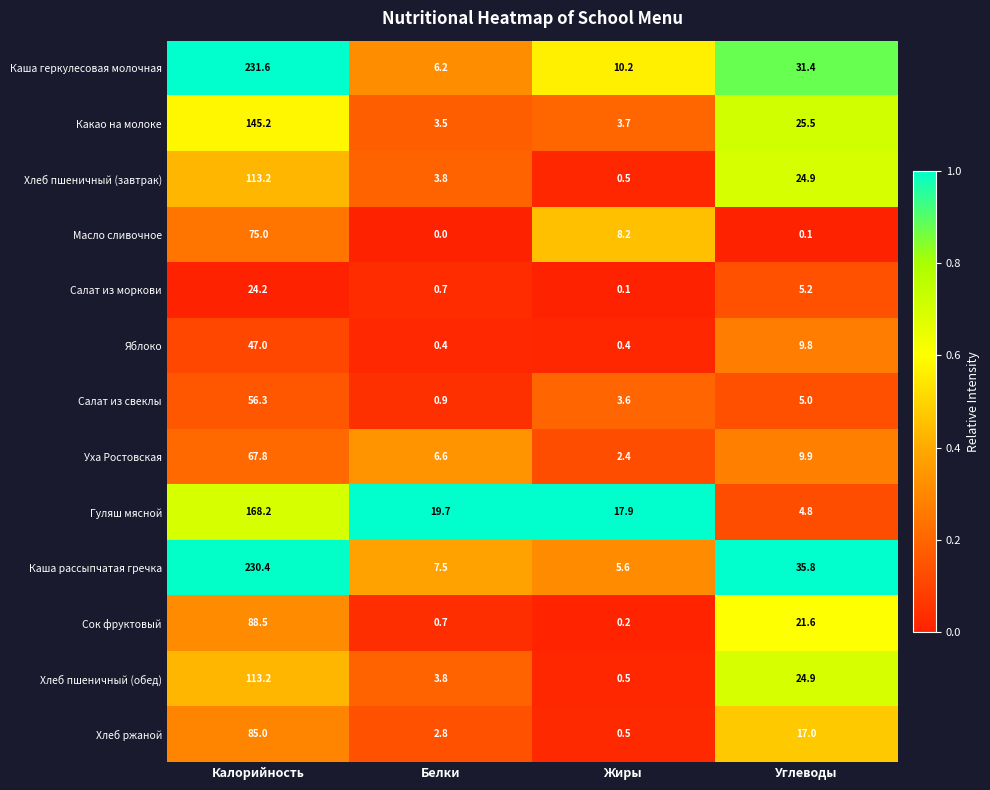

The Сок фруктовый series shows 0.2 at Жиры. True or false?

True